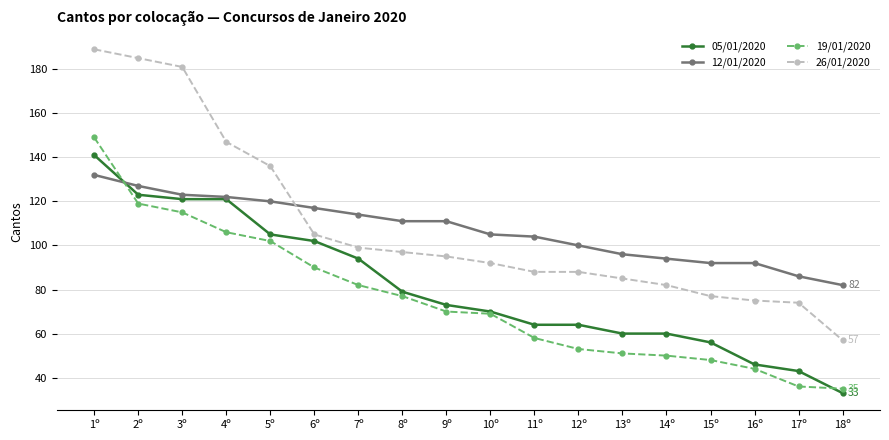

How many values in the 12/01/2020 series are below 111?

9